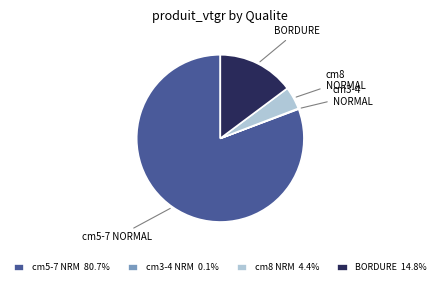

Does cm8 NRM 4.4% account for over 50% of the chart?

No